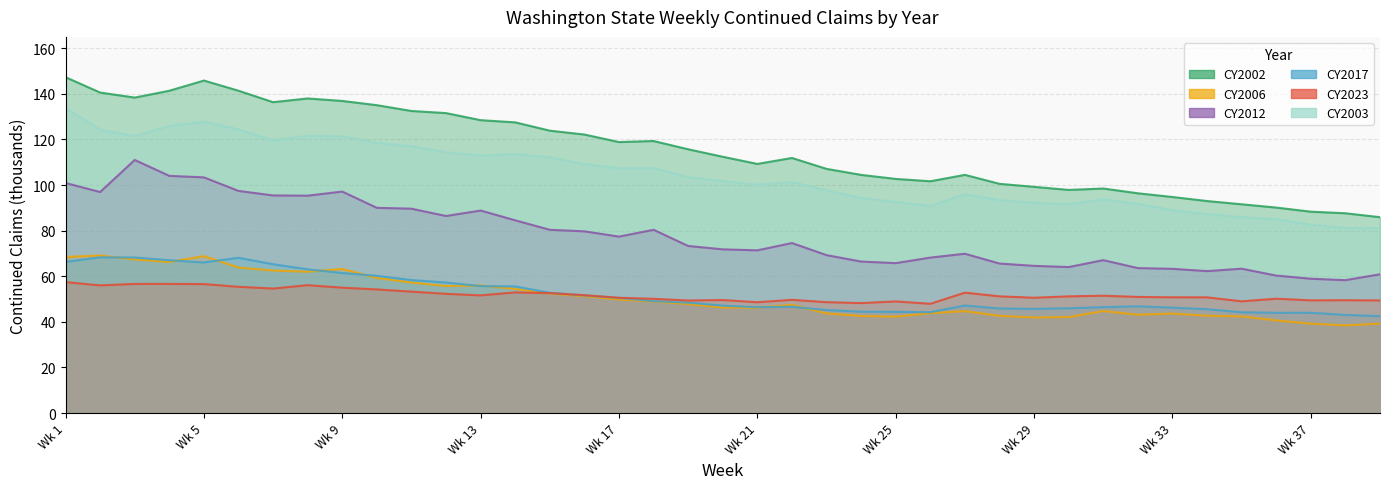

Which series changed the most between 21 and 34?

CY2002